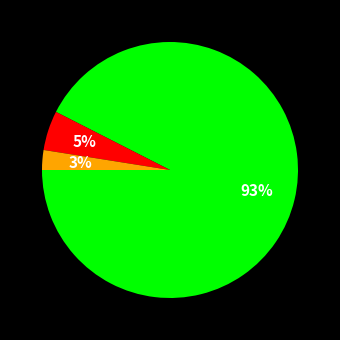

Does any single category account for the majority?

Yes